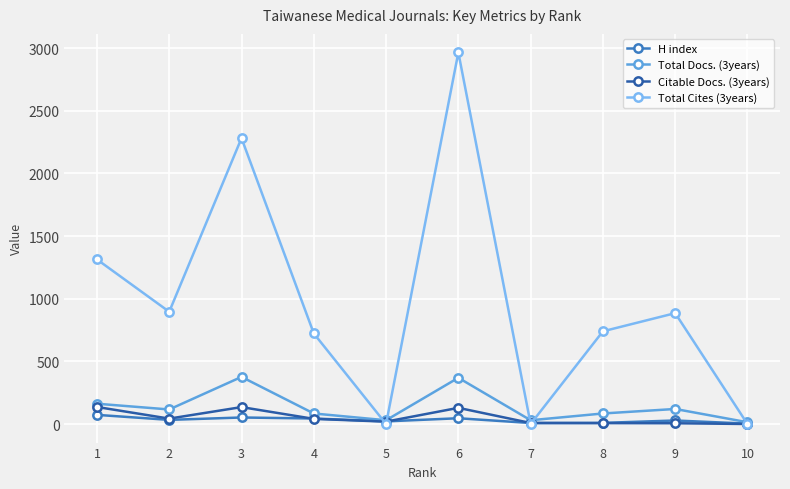

Which series has the largest range (max minus min)?

Total Cites (3years)